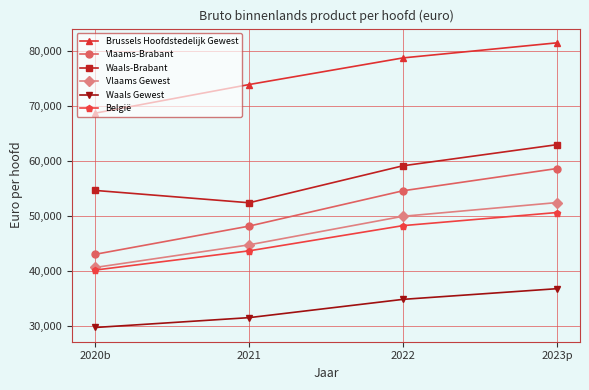

What is the spread (max minus min) of values at 2023p?

44580